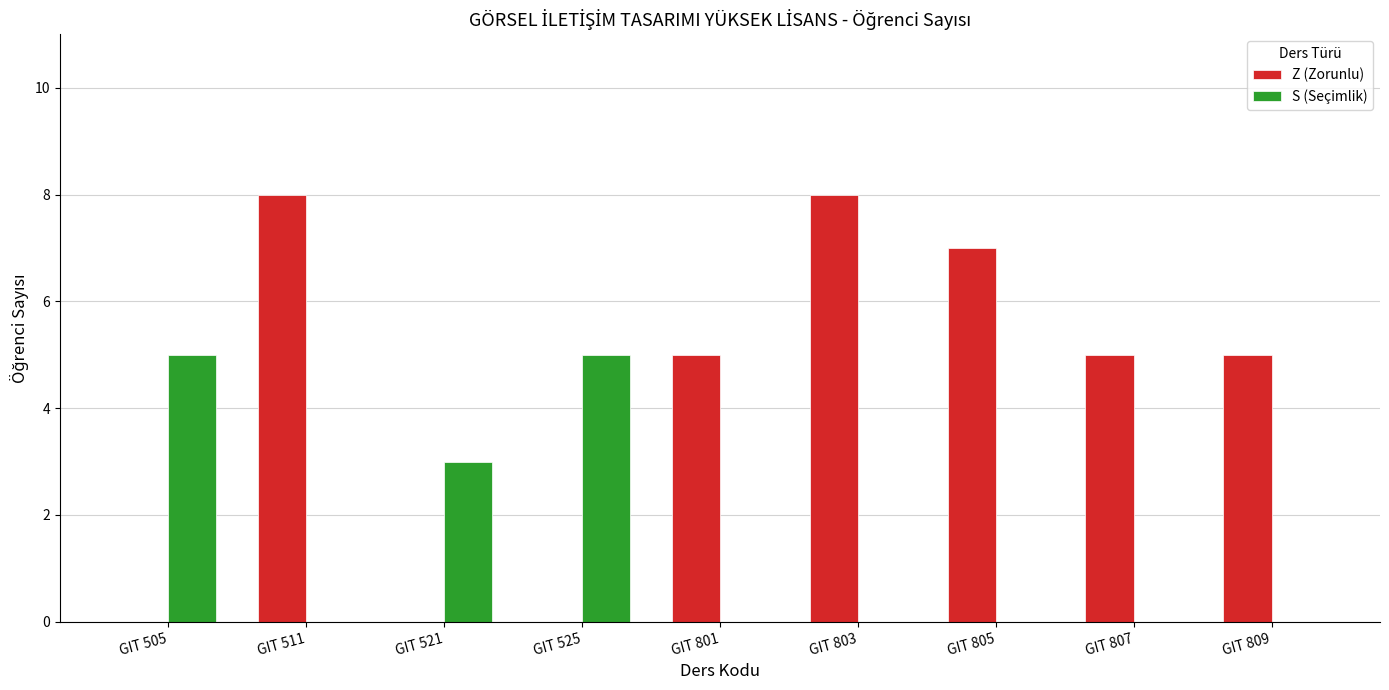

Between GIT 803 and GIT 807, which series saw the biggest shift?

Z (Zorunlu)